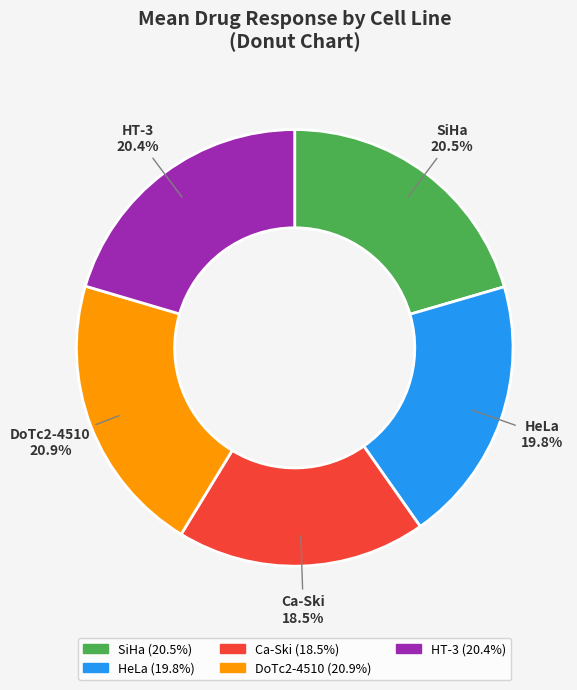

Which has a higher value, DoTc2-4510 or Ca-Ski?

DoTc2-4510